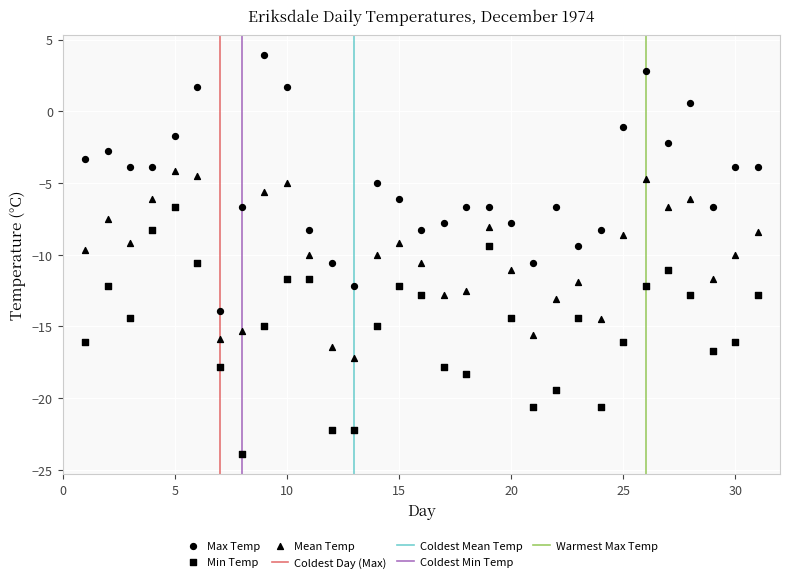

How many data points are displayed?

93